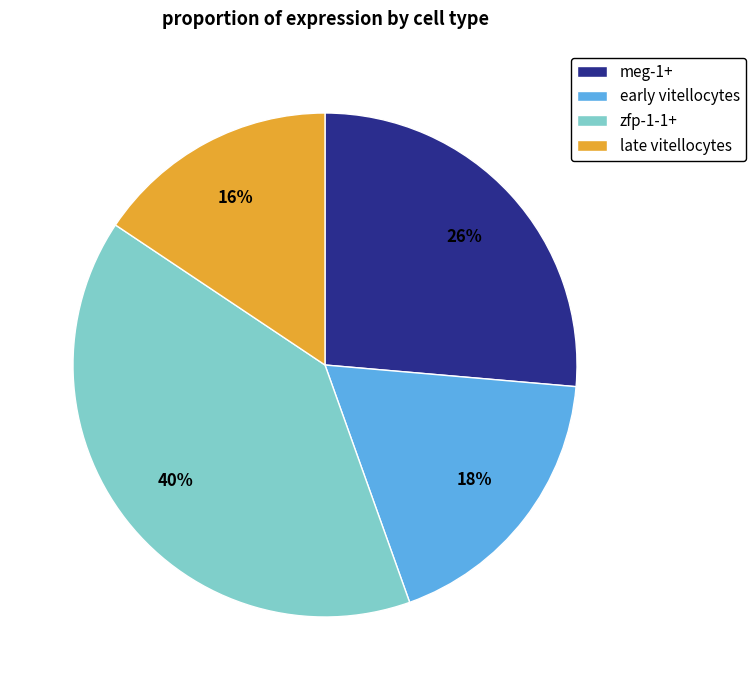

Which slice is the smallest?

late vitellocytes